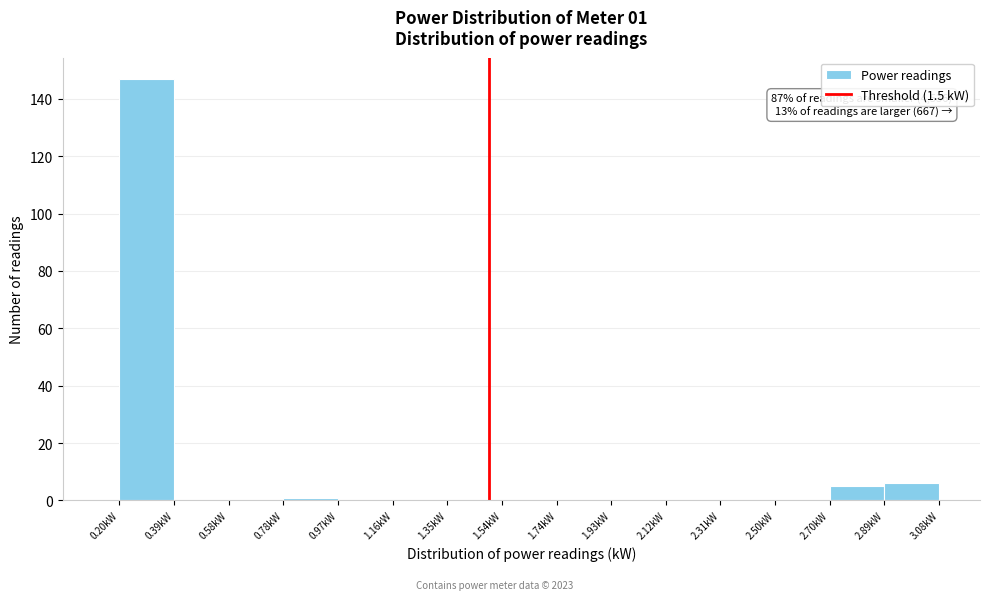

Which range on the x-axis has the tallest bar?

0.200 to 0.392